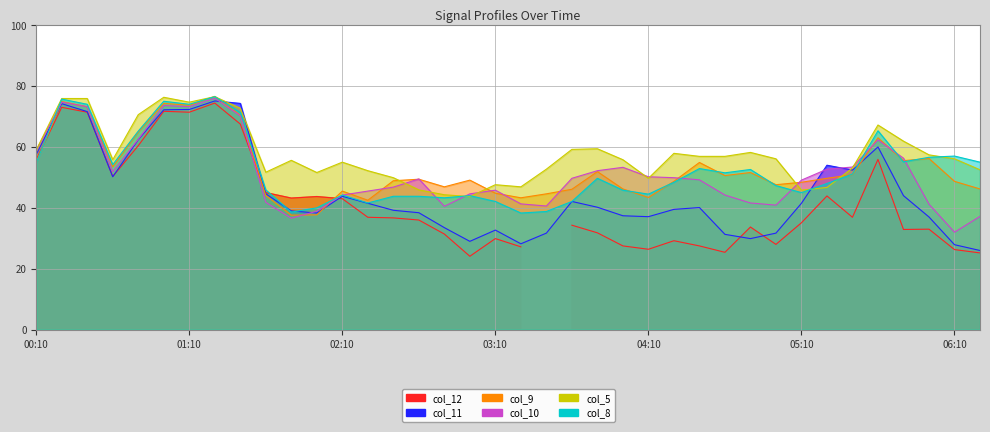

At which category is the sum across all series the highest?

2000/05/28 01:20